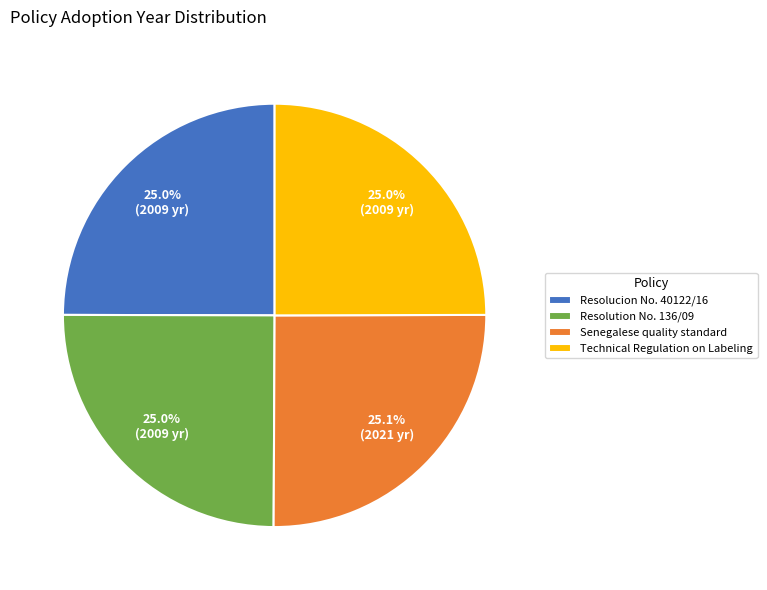

How much of the chart is everything except Resolution No. 136/09?

75.0%